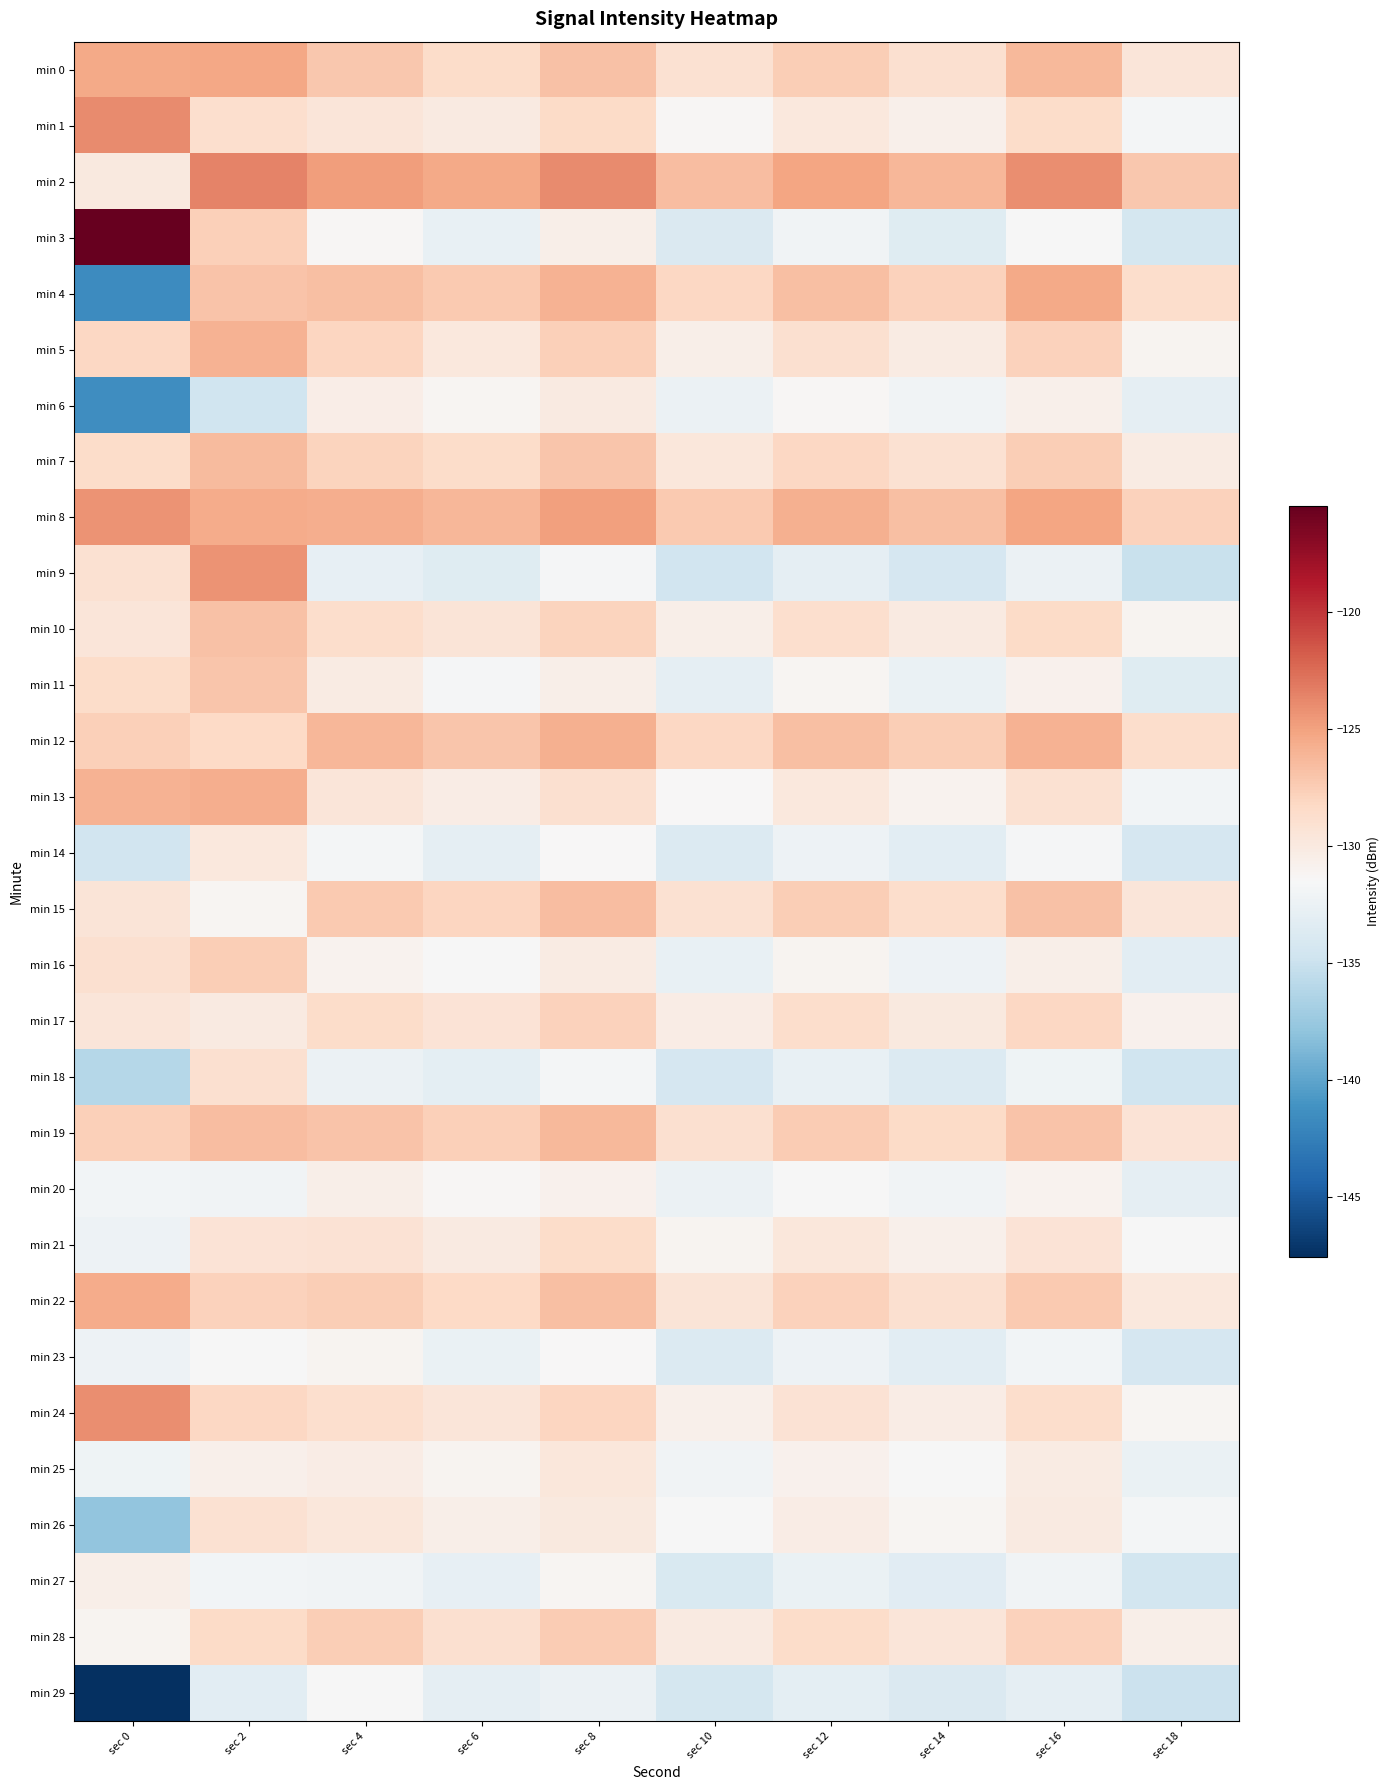

At which category is the sum across all series the highest?

sec 2